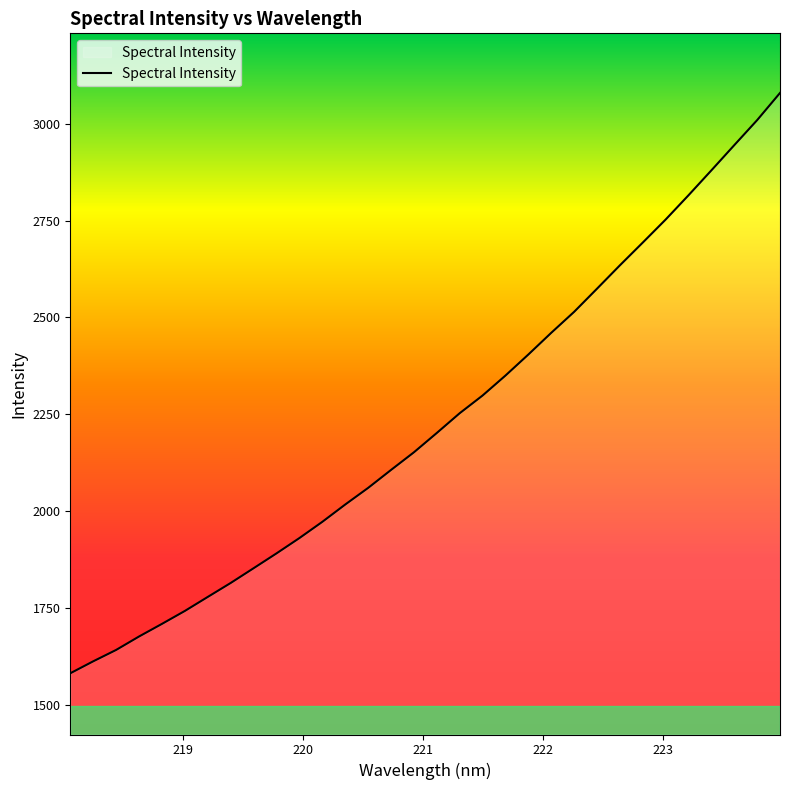

What is the smallest value displayed?

1580.9